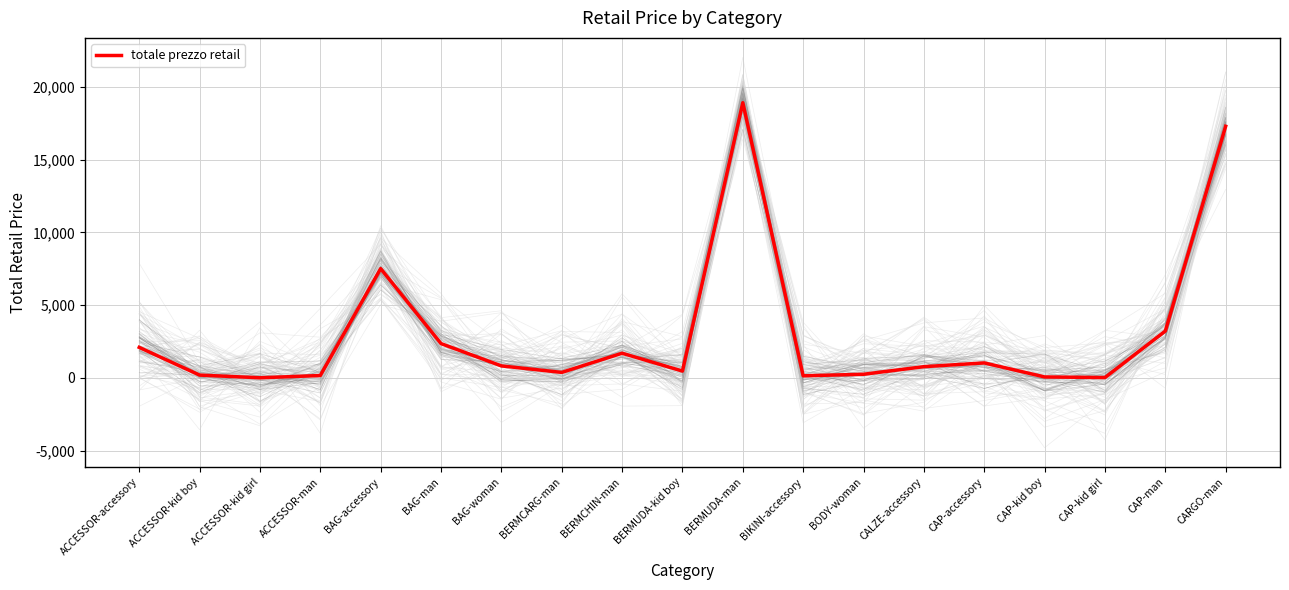

Where is the first local maximum?

BAG-accessory